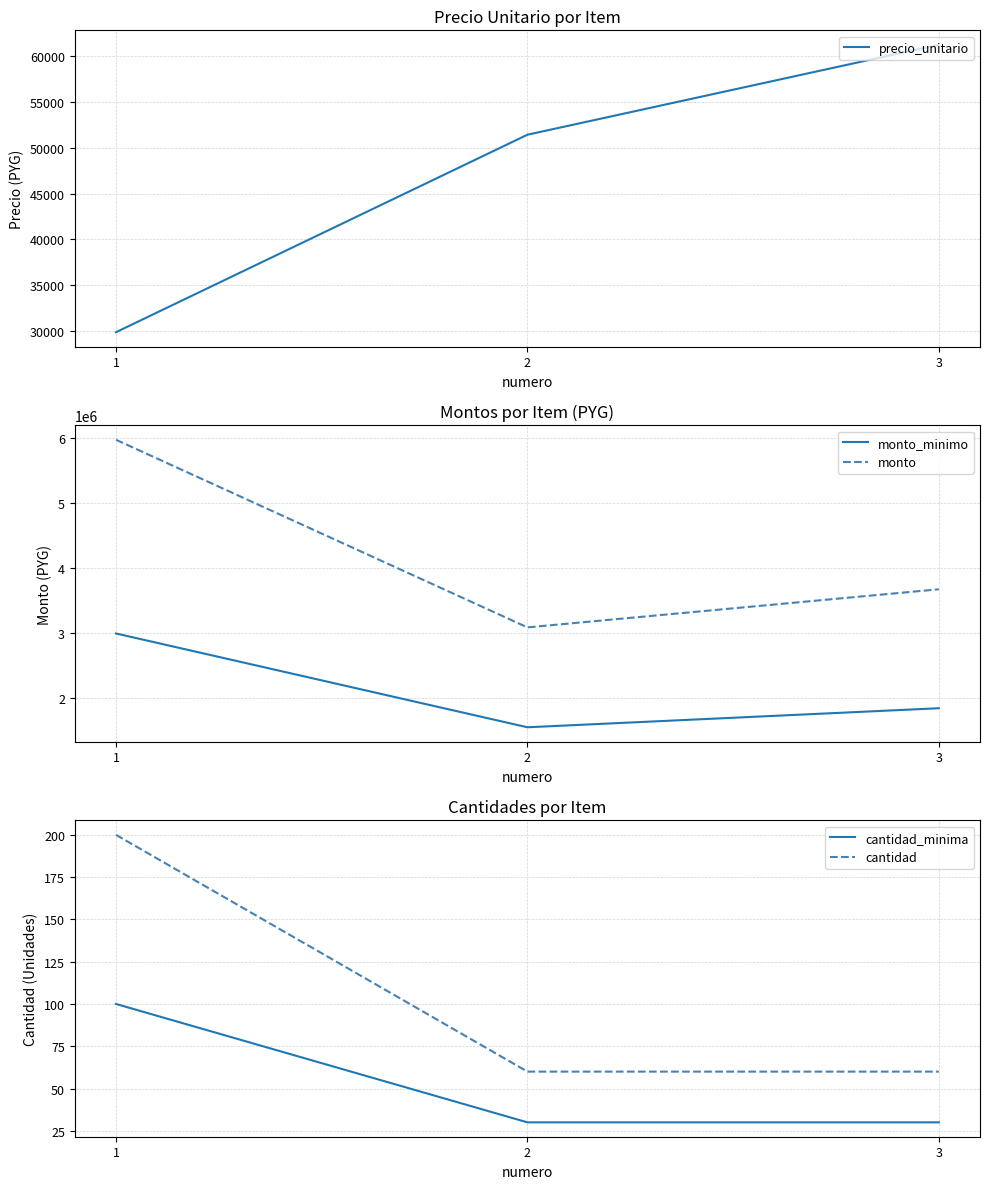

What is the minimum value for cantidad_minima?

30